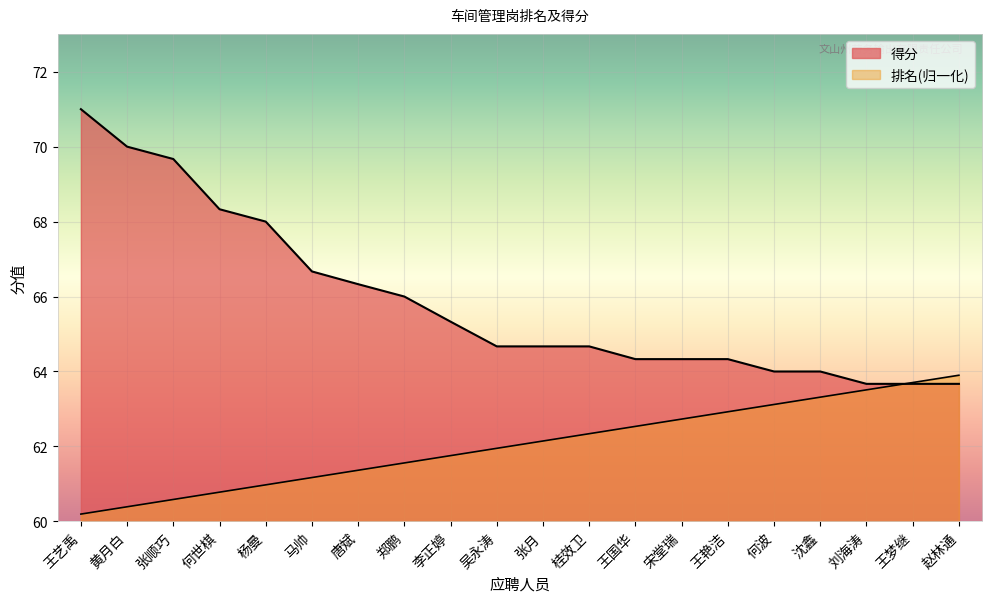

After their last crossing, which series has the higher values: 排名 or 得分?

排名